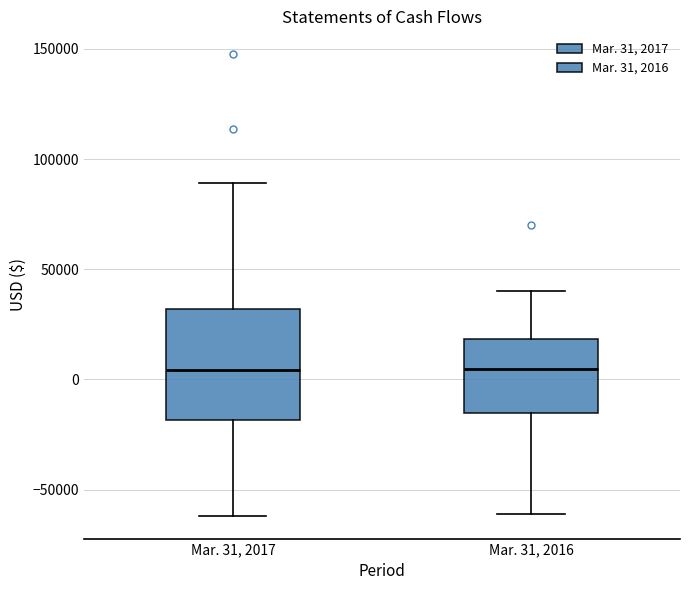

Reading left to right, transcribe this box plot: for each box, give where its median line is, the range the box spans, and where its two whiskers end, as read against the y-axis. The values are not printed on the chart, so give them approximately, as read against the axis.

Mar. 31, 2017: median 5000, box -20000 to 30000, whiskers -60000 to 90000
Mar. 31, 2016: median 5000, box -15000 to 20000, whiskers -60000 to 40000